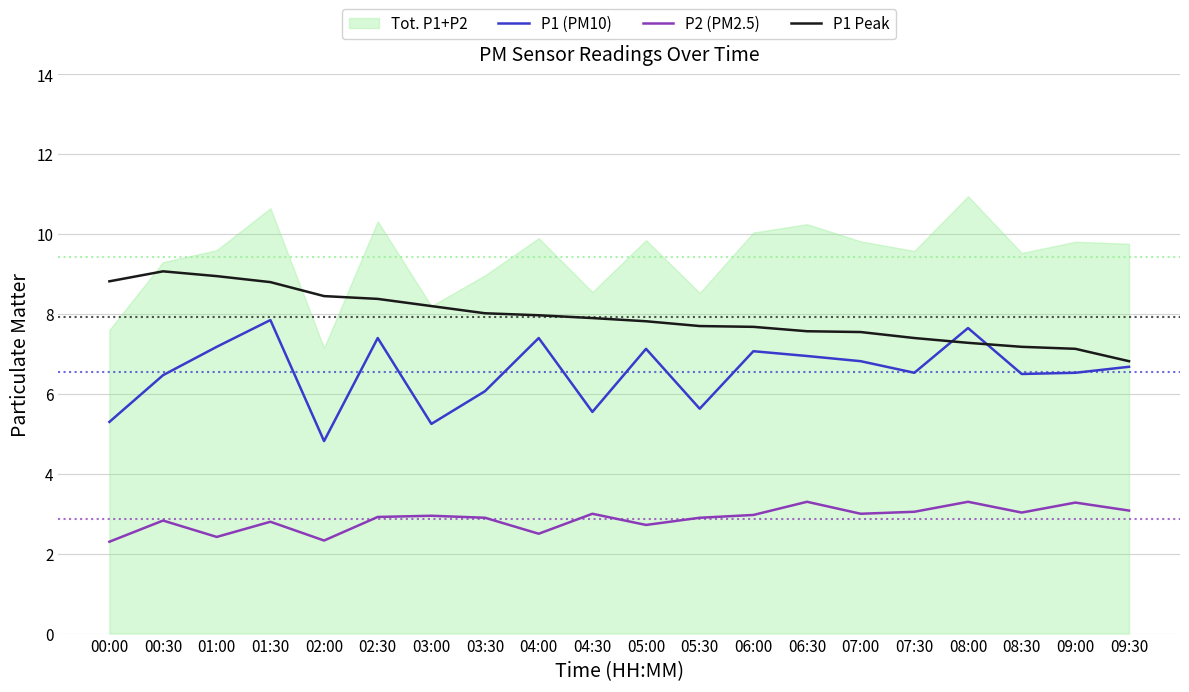

What is the value of the P1 Peak point at the 6th from the left?

8.4